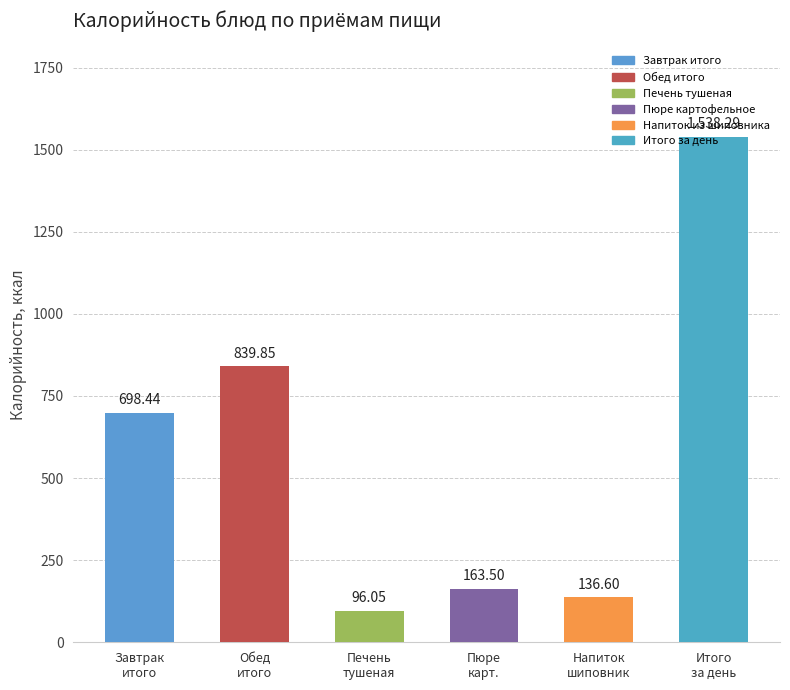

What is the greatest value displayed?

1538.3